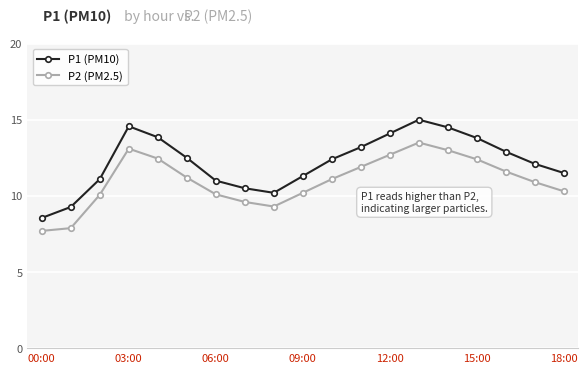

Rank the series by their maximum value, from lowest to highest.

P2 (PM2.5), P1 (PM10)